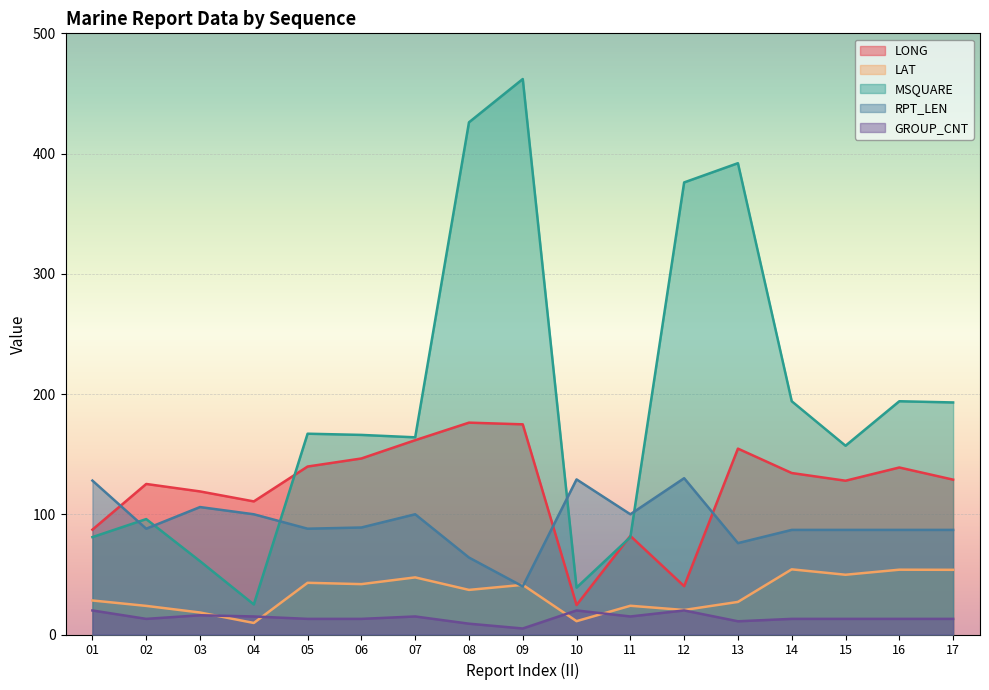

True or false: LONG has more than 2 points higher than both neighbors.

True